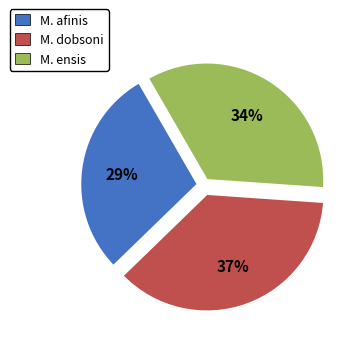

To the nearest percent, what is the average slice percentage?

33%